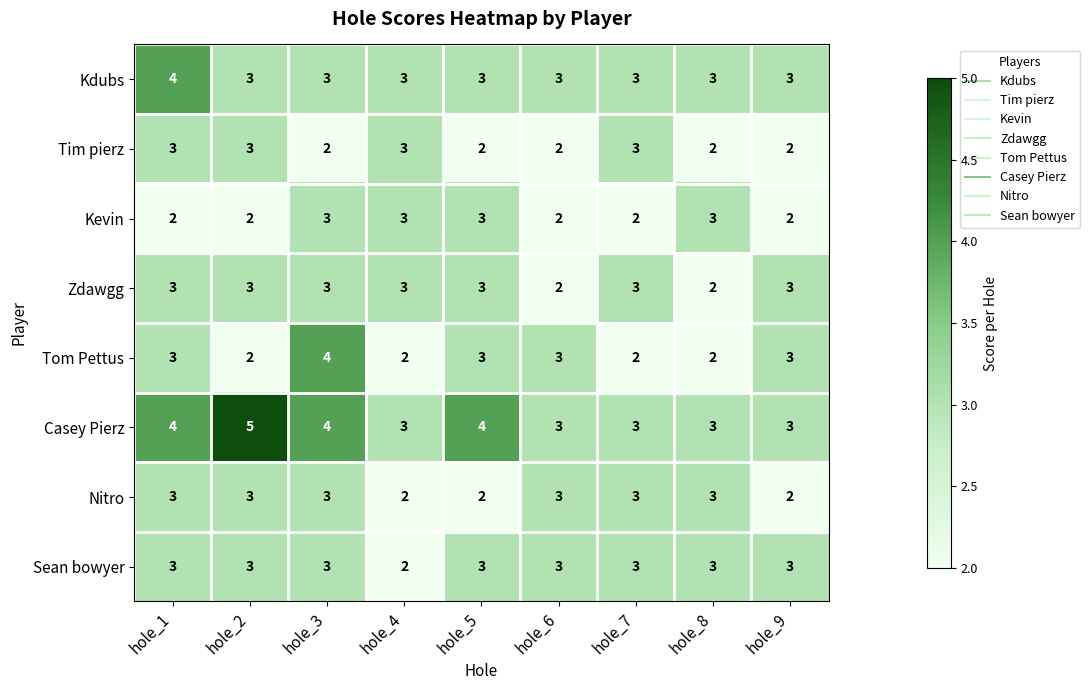

What is the sum of all Tim pierz values?

22